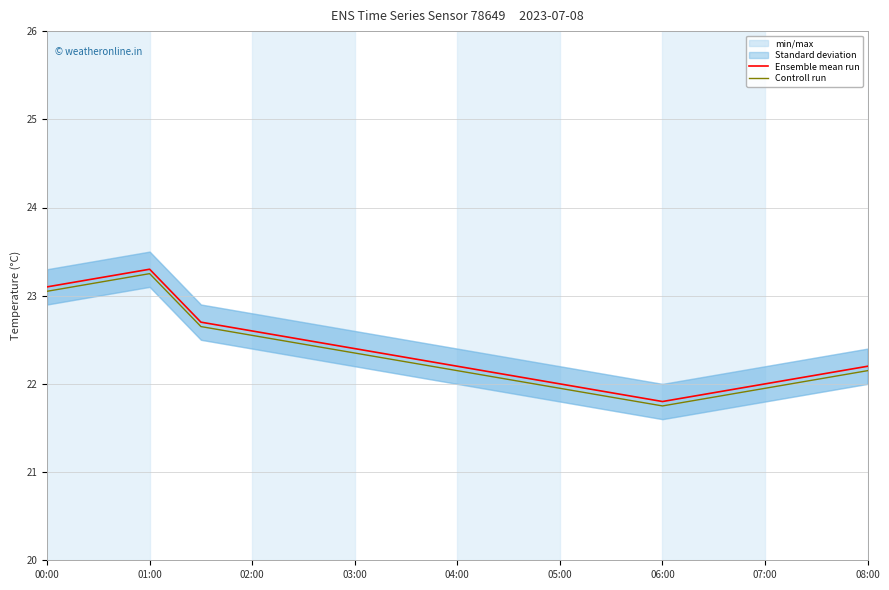

The value of Ensemble mean run at 07:00 is 5.8. True or false?

False